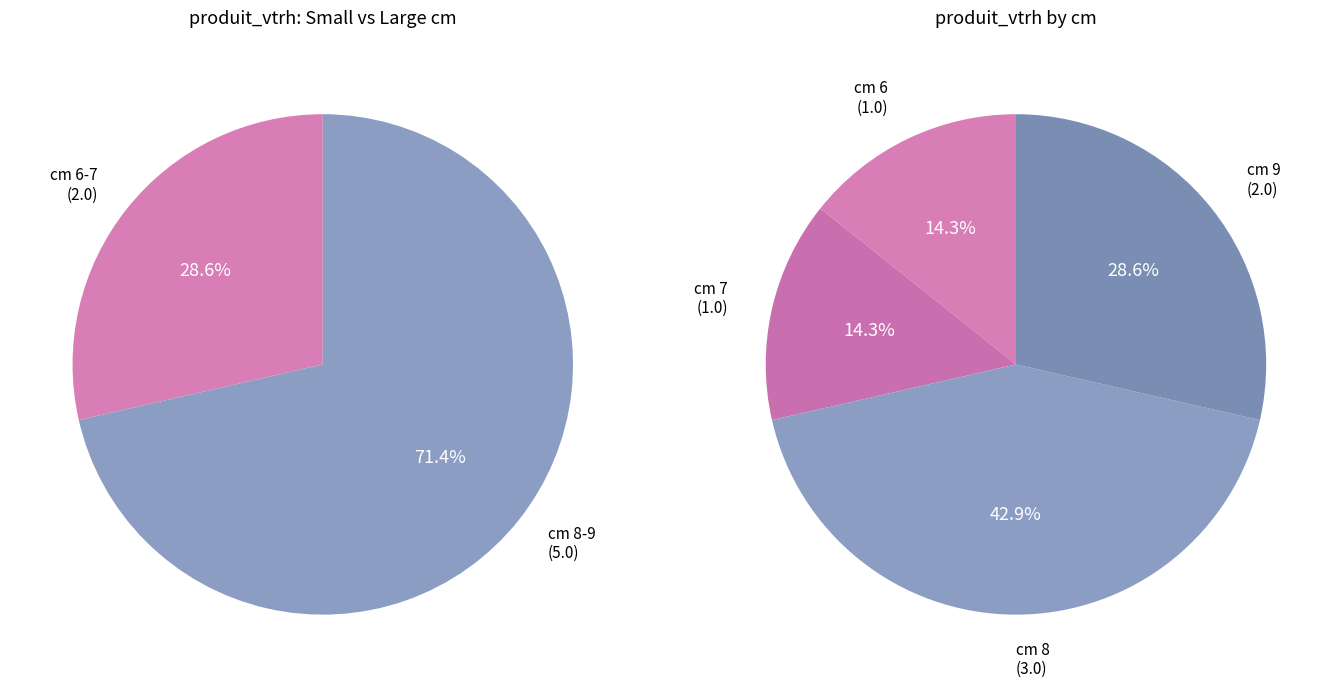

Which slice is the largest?

8